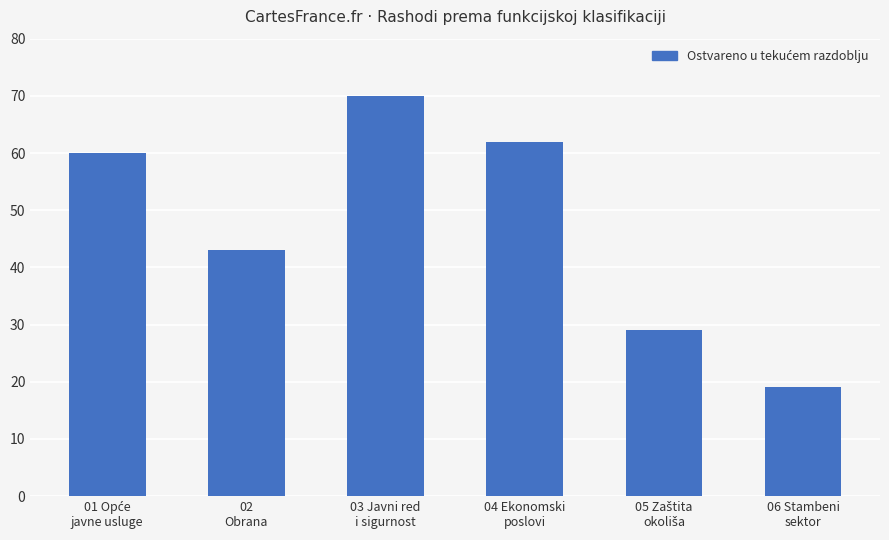

True or false: the data shows 104 at 03 Javni red
i sigurnost.

False